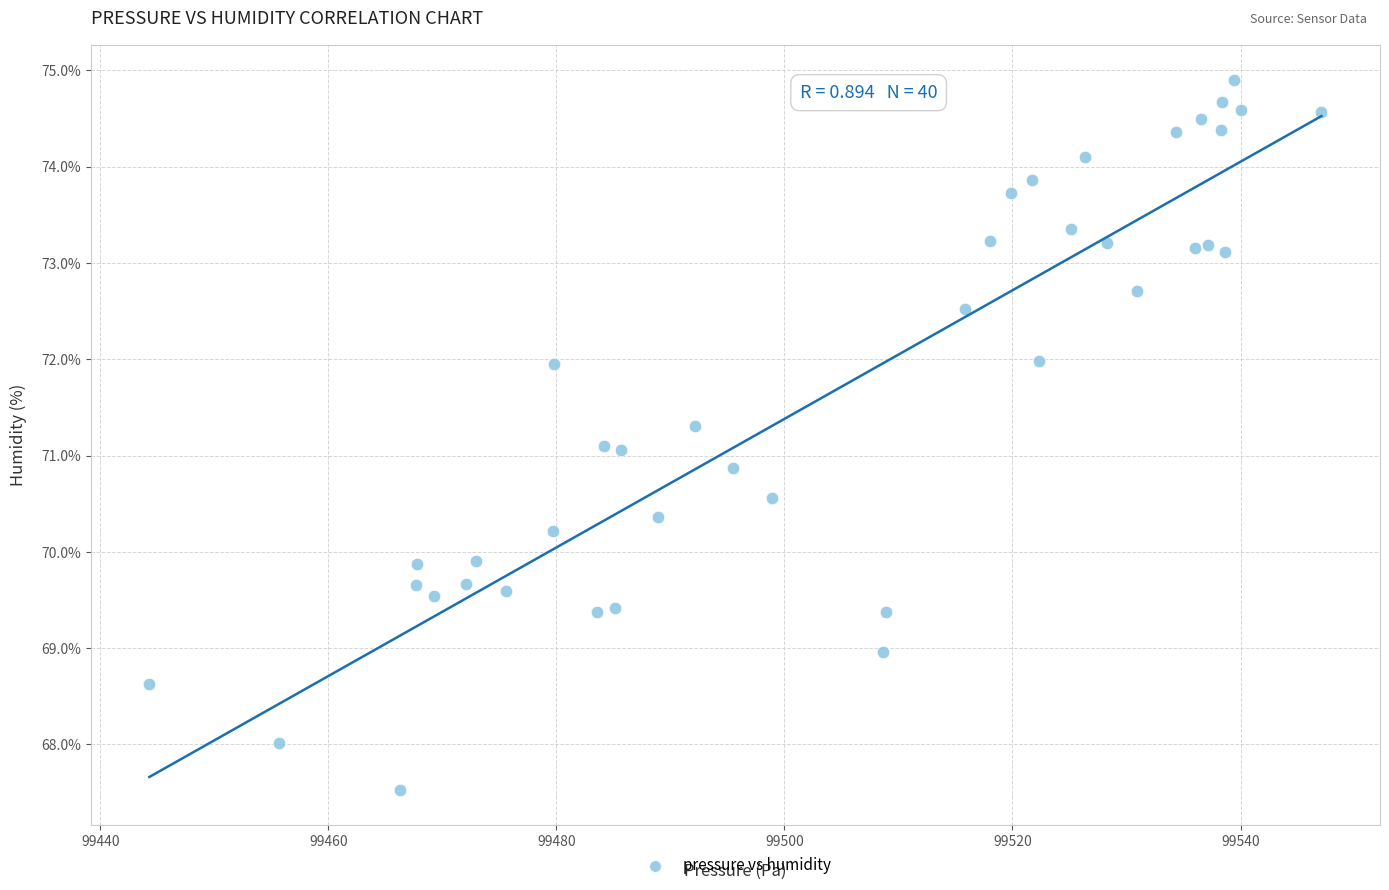

What is the range of Y values (max minus min)?

7.4